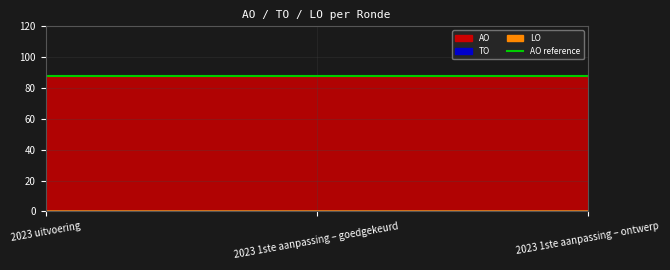

What is the label of the 1st point from the right?

2023 1ste aanpassing – ontwerp